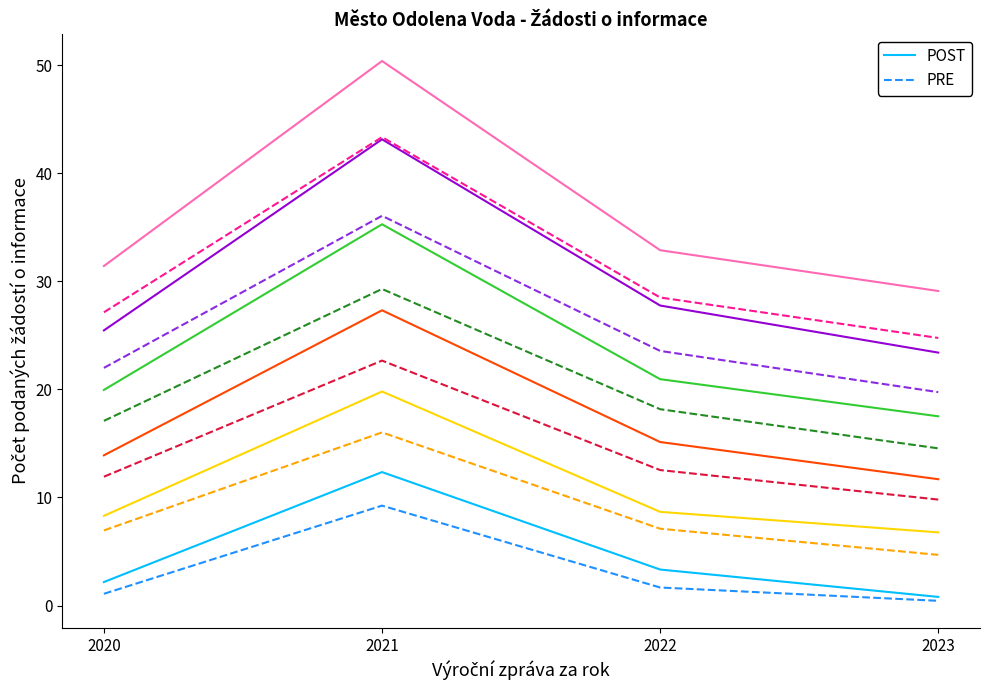

At which category does the chart reach its peak across all series?

2021